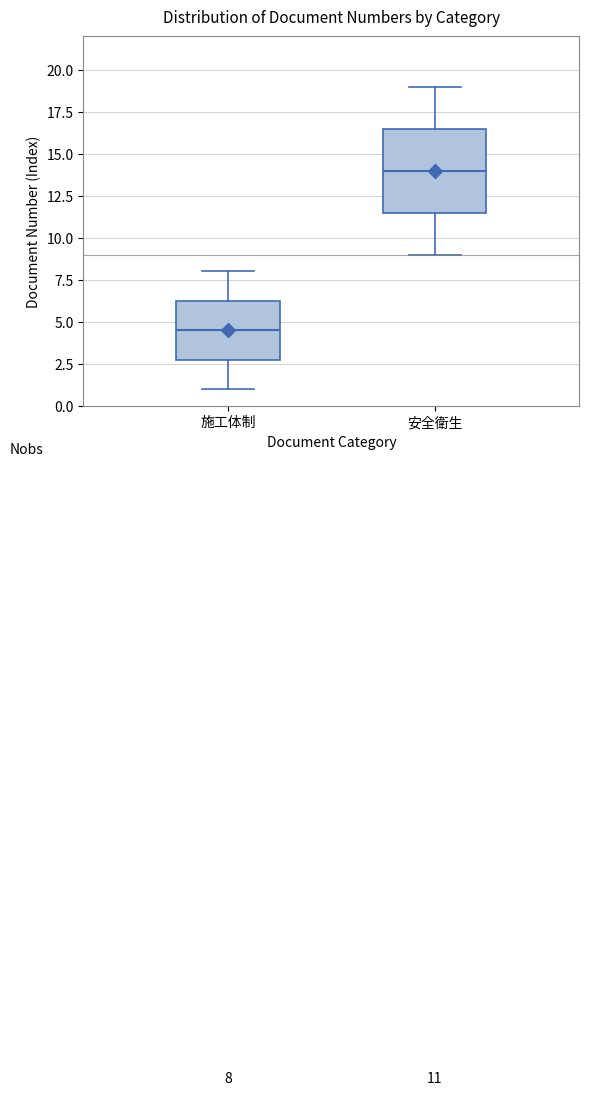

Comparing the boxes themselves (not the whiskers), which one is the tallest?

安全衛生